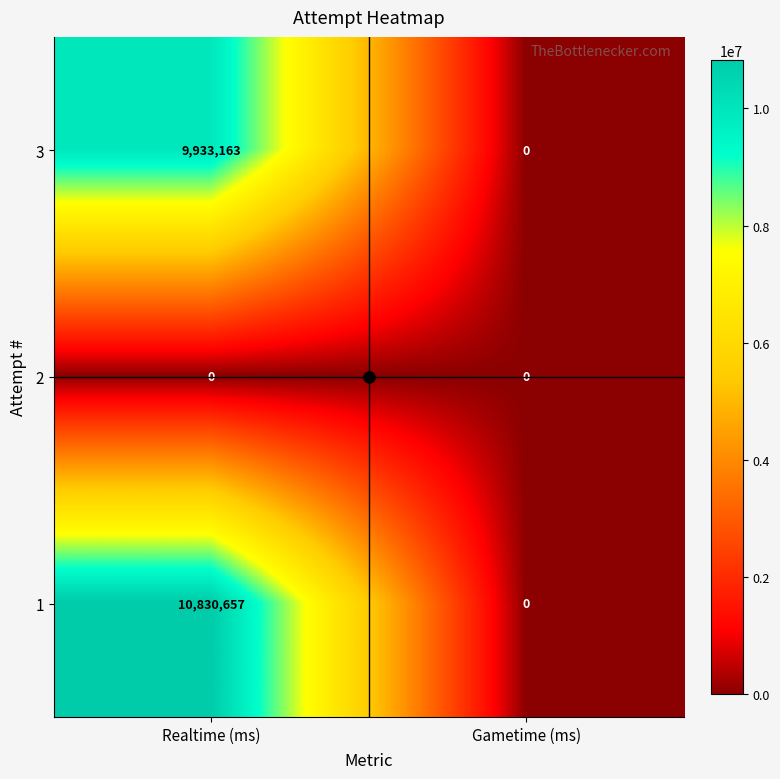

Is the value of 1 at Realtime (ms) greater than the value of 3 at Gametime (ms)?

Yes